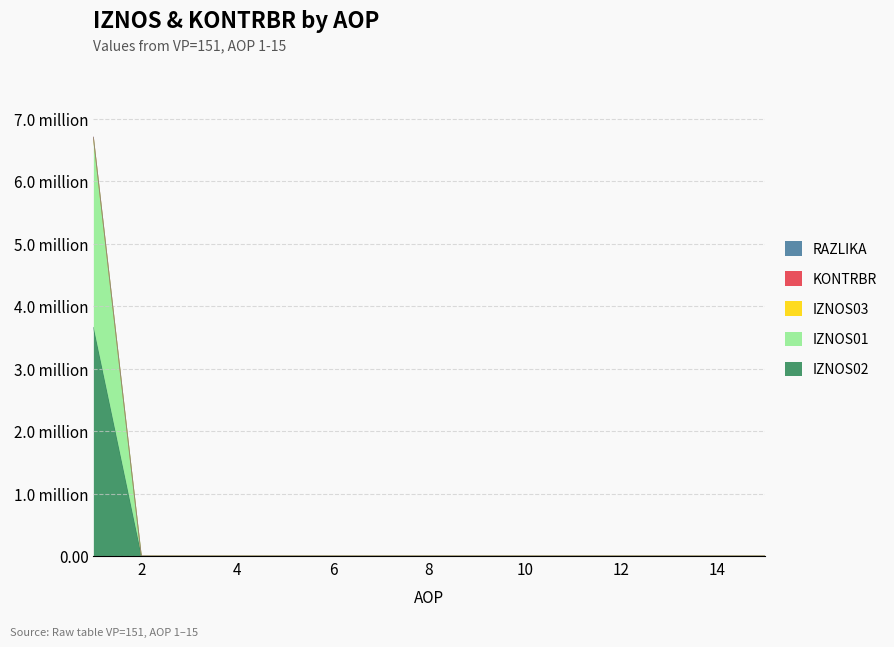

True or false: KONTRBR and IZNOS02 cross at least once.

False